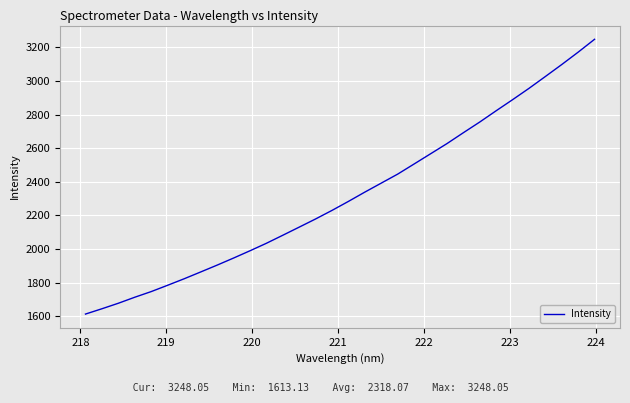

What is the maximum value shown in the chart?

3248.1